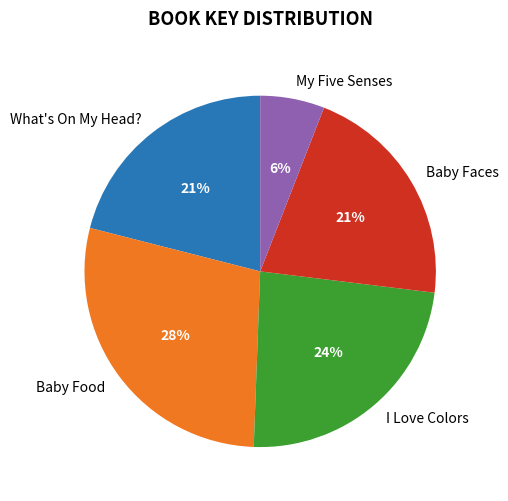

Count the number of slices in the pie.

5